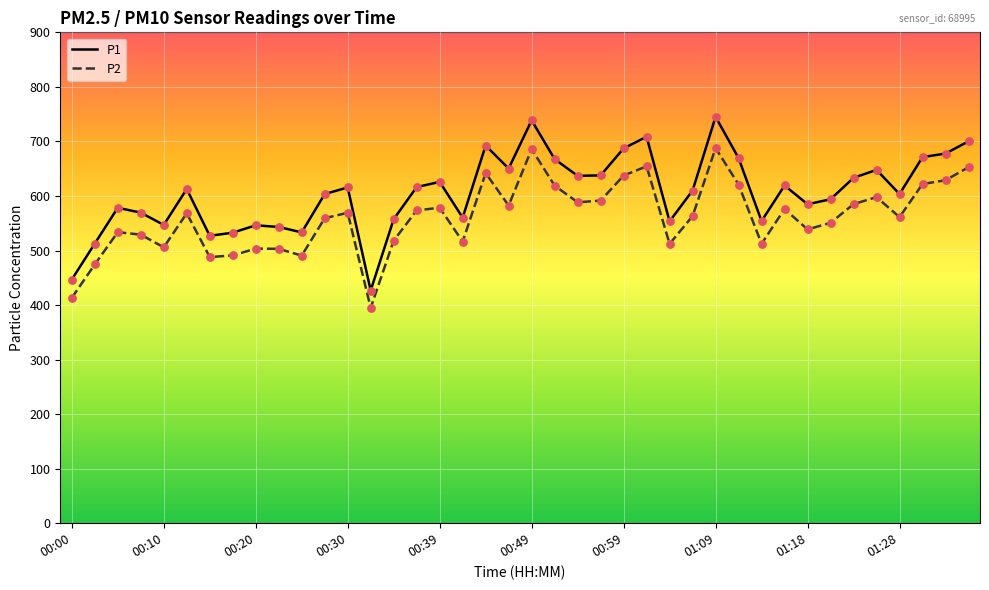

Which series has the widest spread of values?

P1